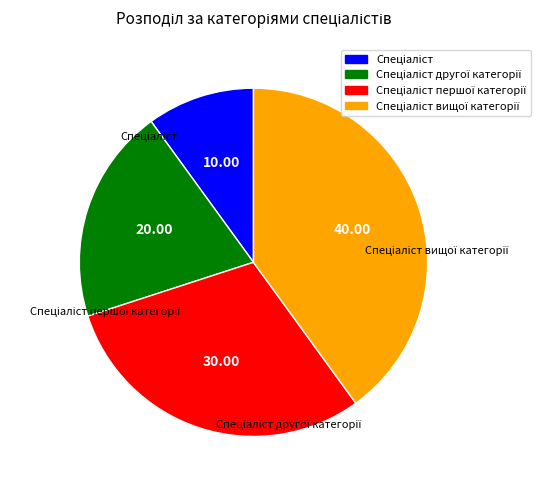

Is there a majority slice in this chart?

No